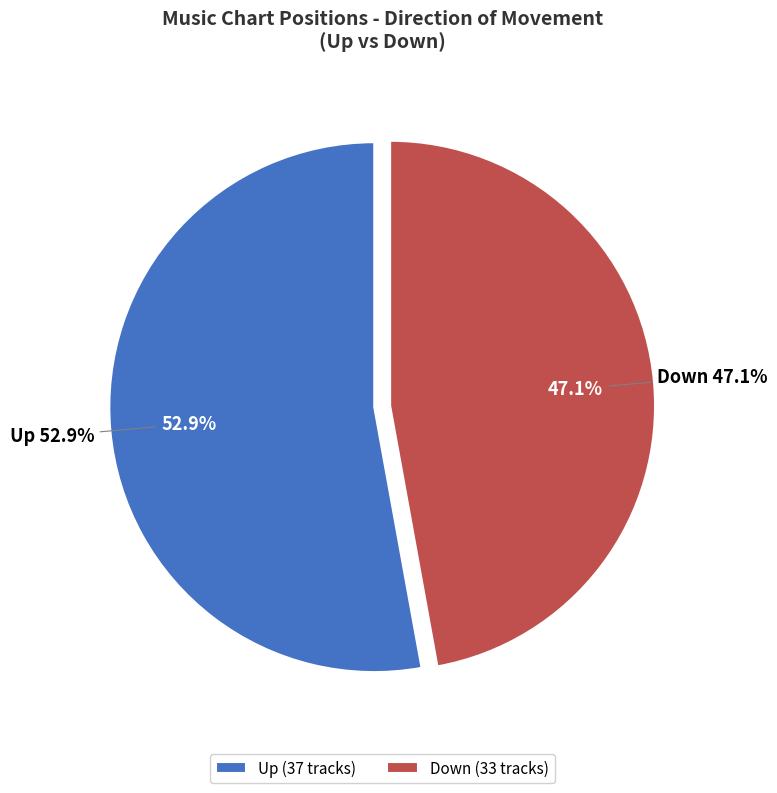

Which has a higher value, up or down?

up